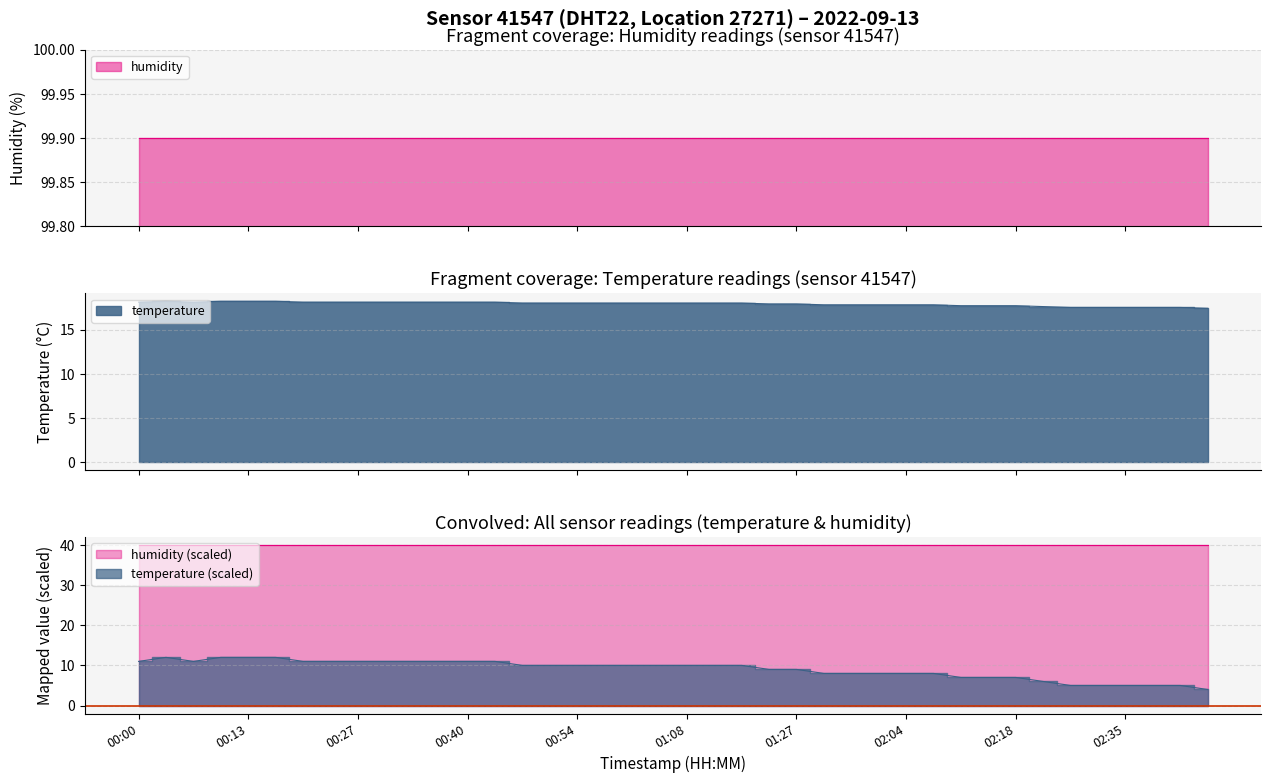

What is the ratio of the value at 02:04 to the value at 01:15?

1.0